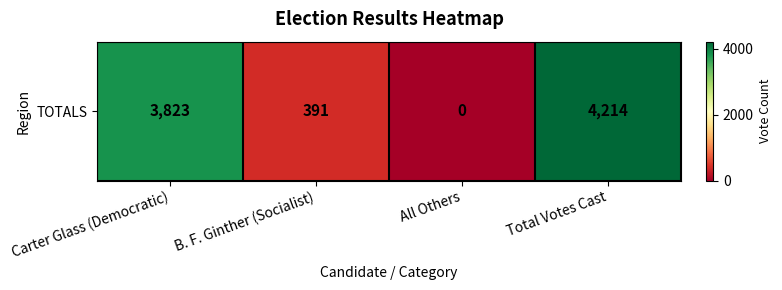

Rank the categories by value from highest to lowest.

Total Votes Cast, Carter Glass (Democratic), B. F. Ginther (Socialist), All Others